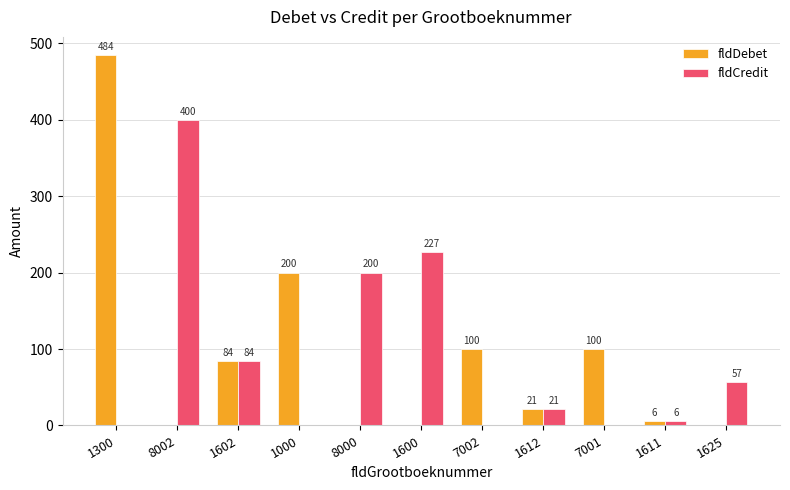

How many groups of bars are there?

11